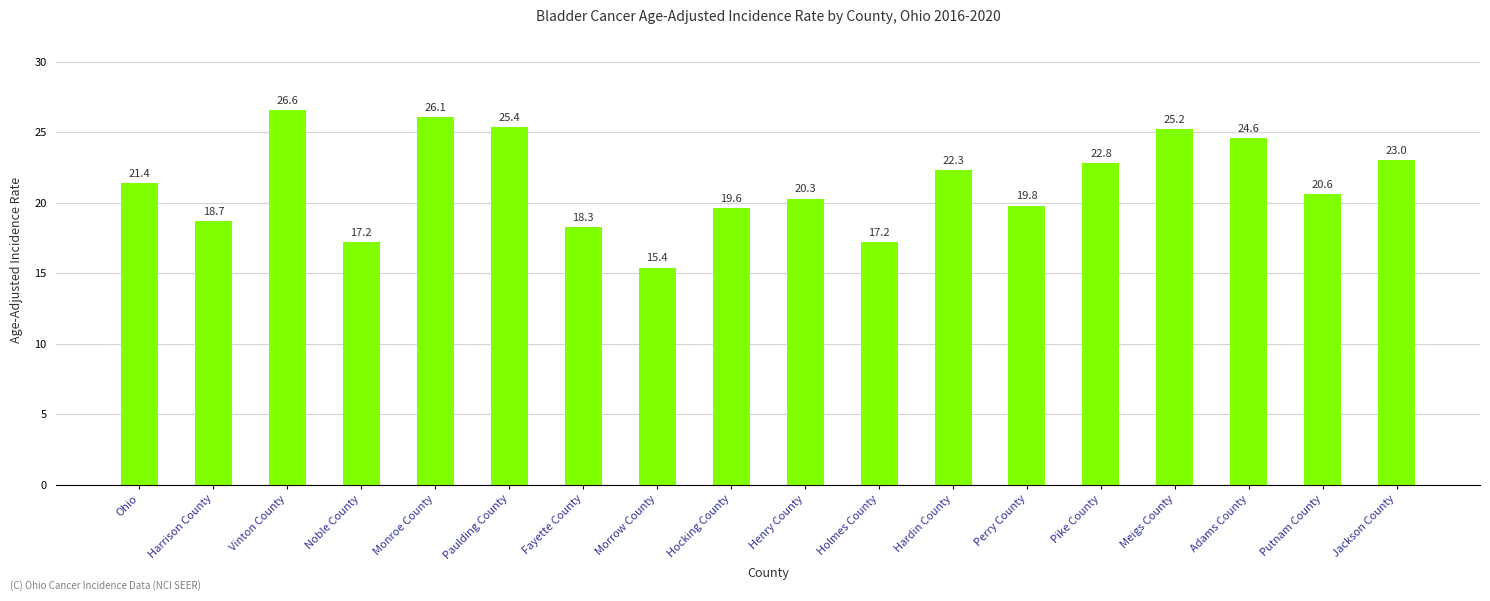

What is the ratio of the value at Putnam County to the value at Hocking County?

1.1